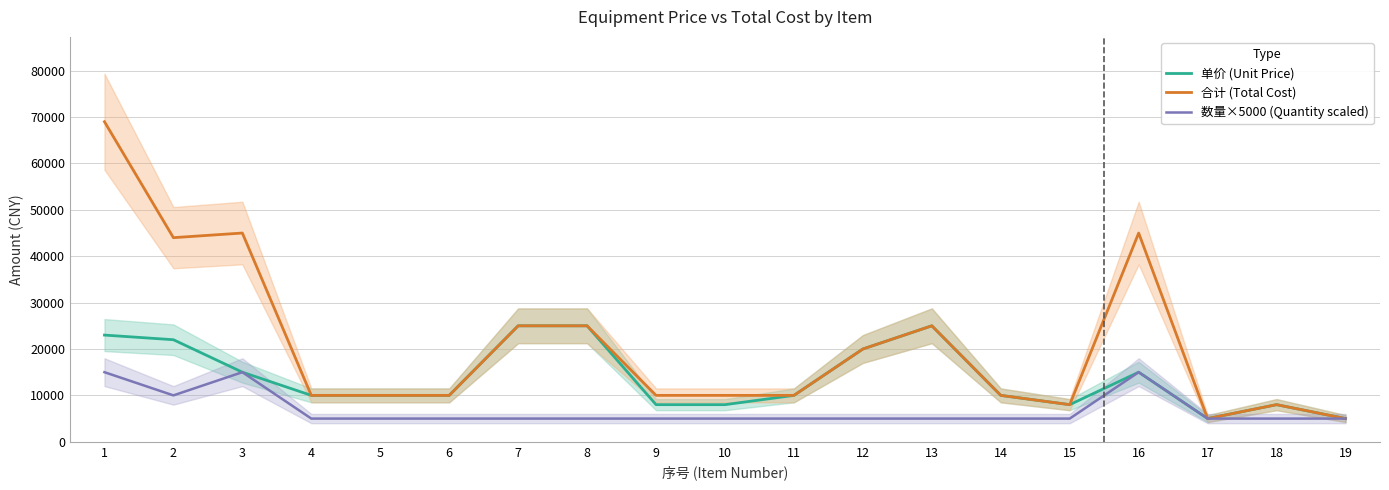

Count the number of categories in the chart.

19